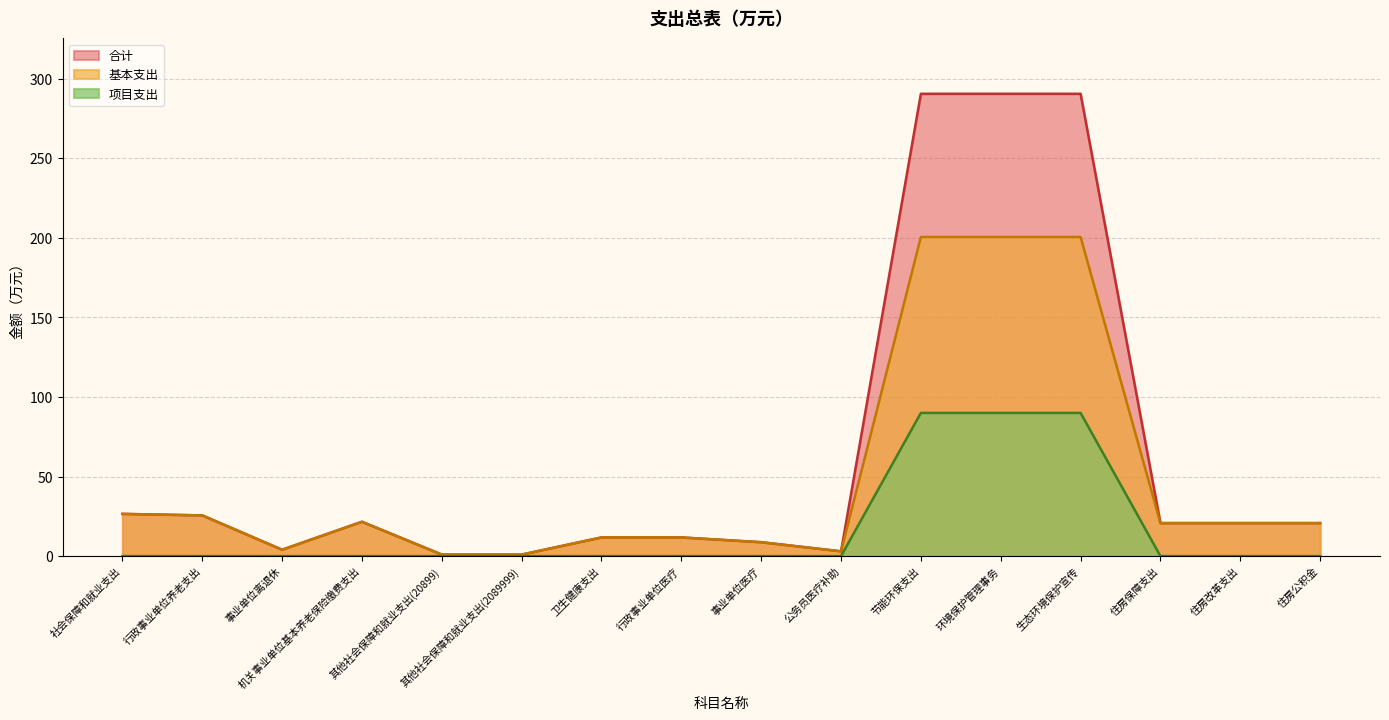

Where is 基本支出 nearest to the value 100?

社会保障和就业支出